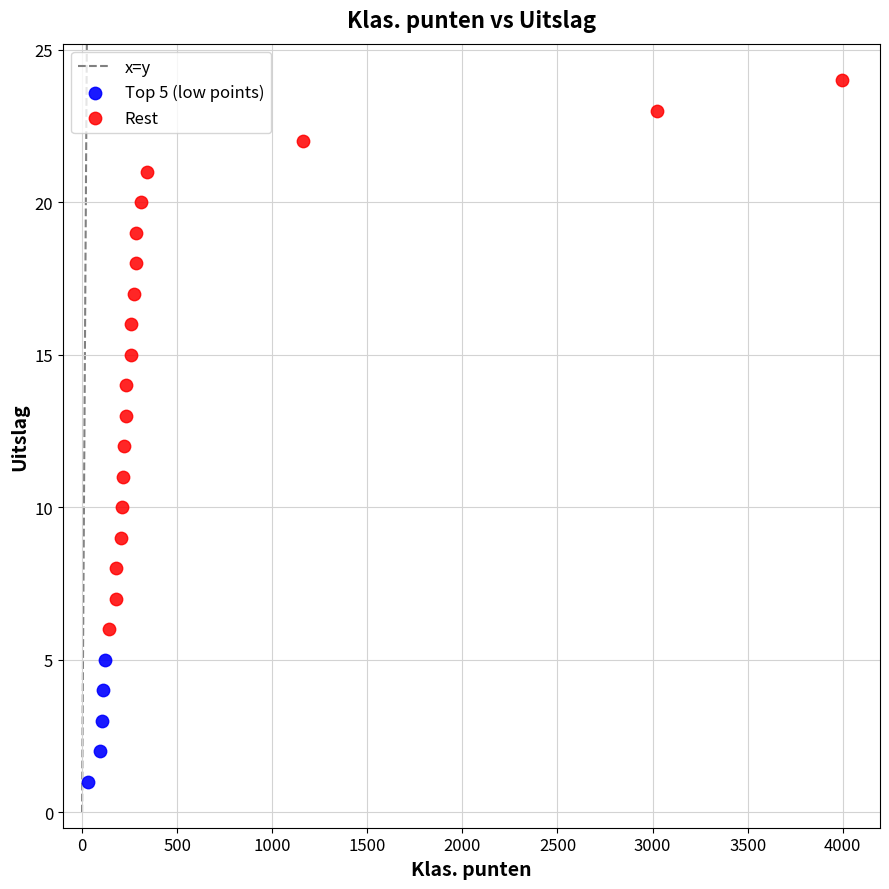

Which series reaches the maximum Y coordinate?

Rest